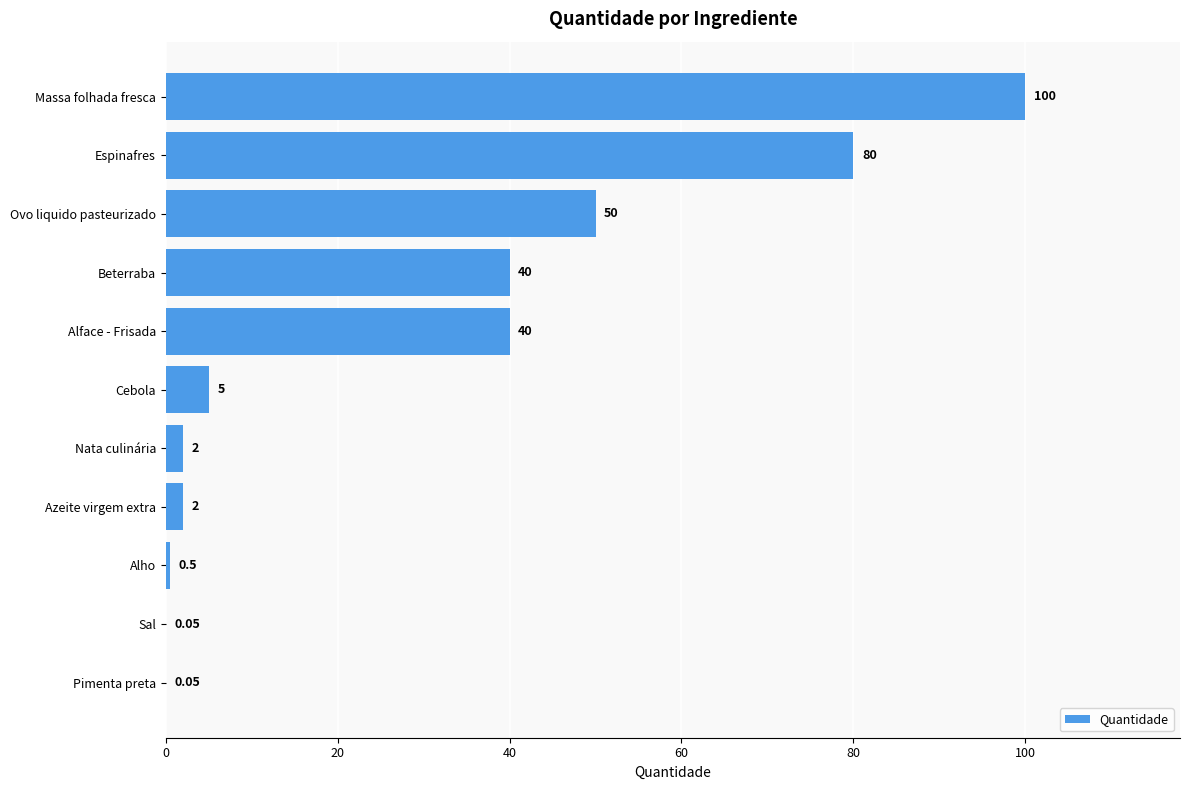

Does the chart contain stacked bars?

No